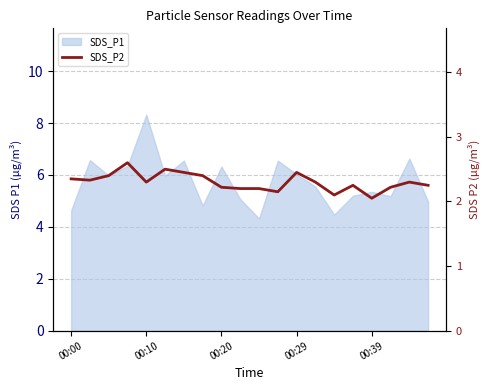

What is the difference between the values at 00:29 and 9?

0.4